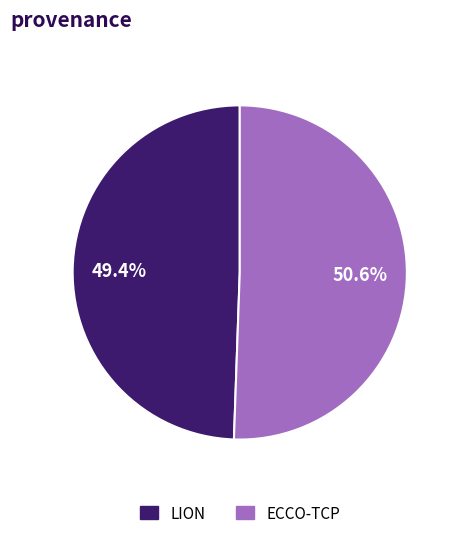

Count the number of slices in the pie.

2